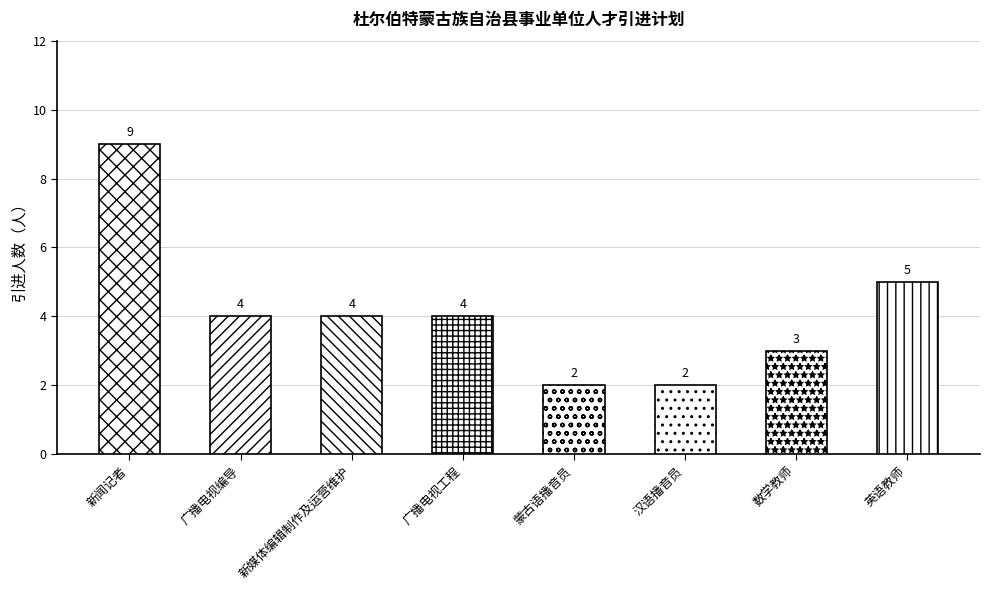

The chart shows a value of 2 at 汉语播音员. True or false?

True